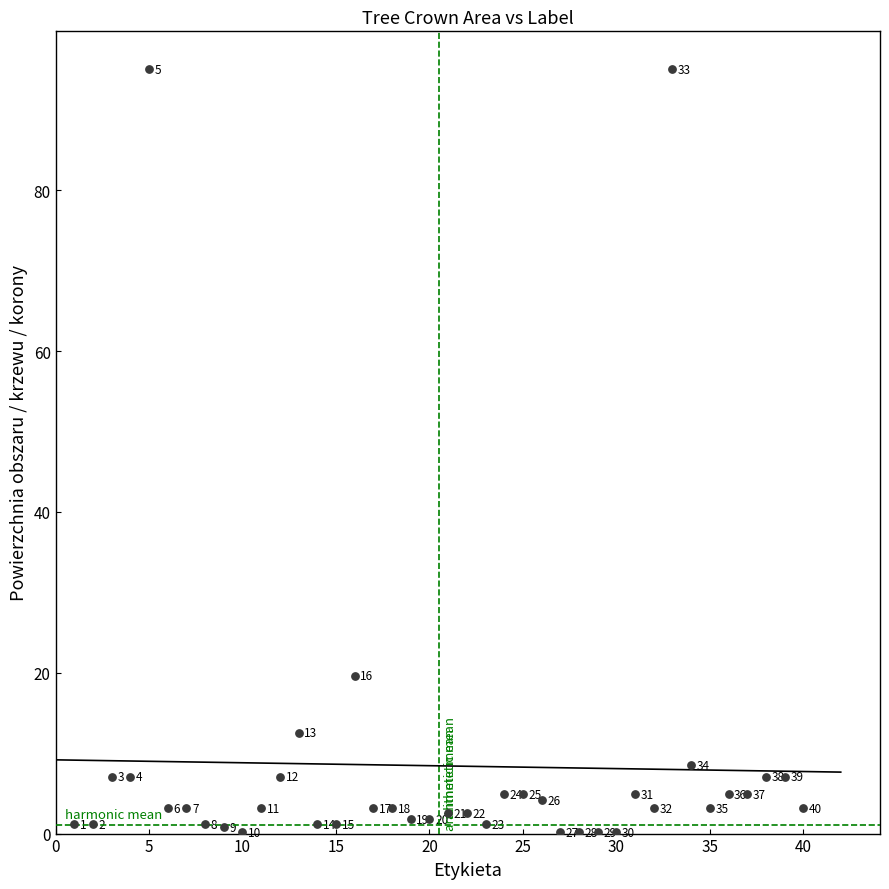

What Y value in the scatter plot is closest to 47?

19.6